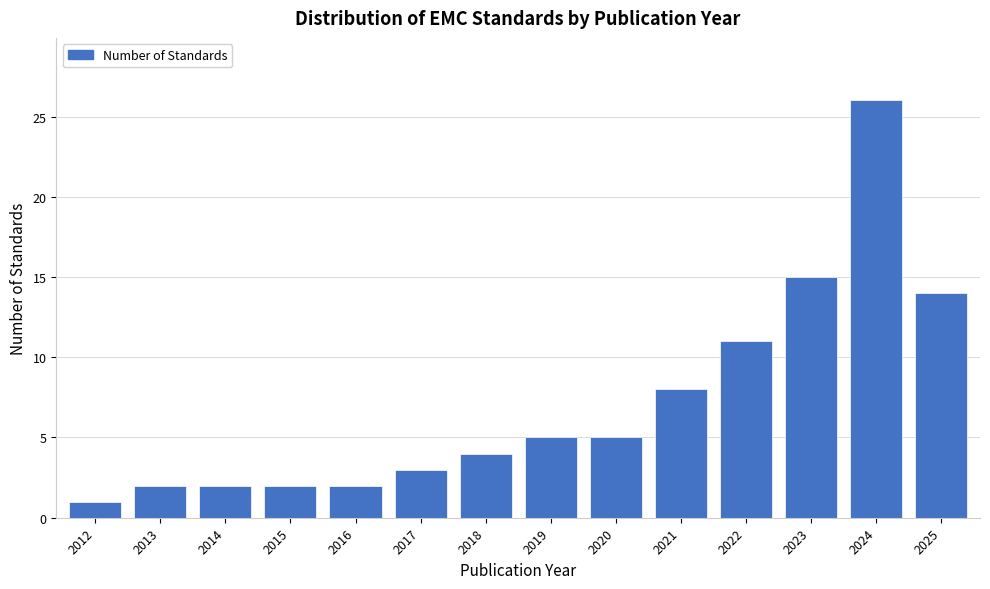

Reading right to left, list all the values displayed in this chart.

2025=14	2024=26	2023=15	2022=11	2021=8	2020=5	2019=5	2018=4	2017=3	2016=2	2015=2	2014=2	2013=2	2012=1